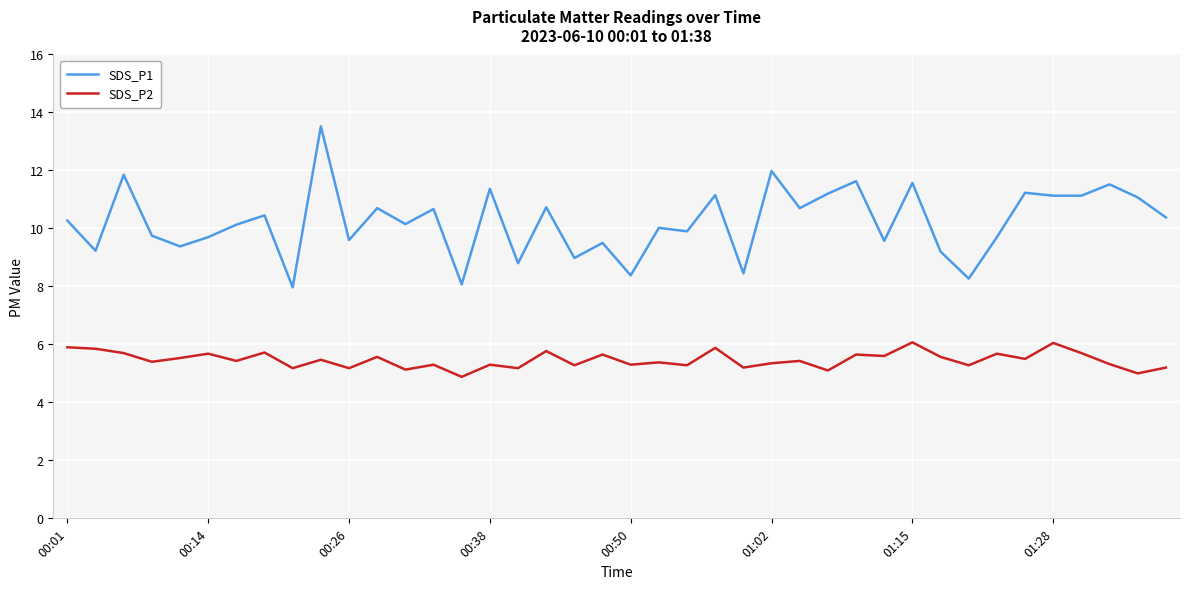

What is the average value of the SDS_P1 series?

10.2